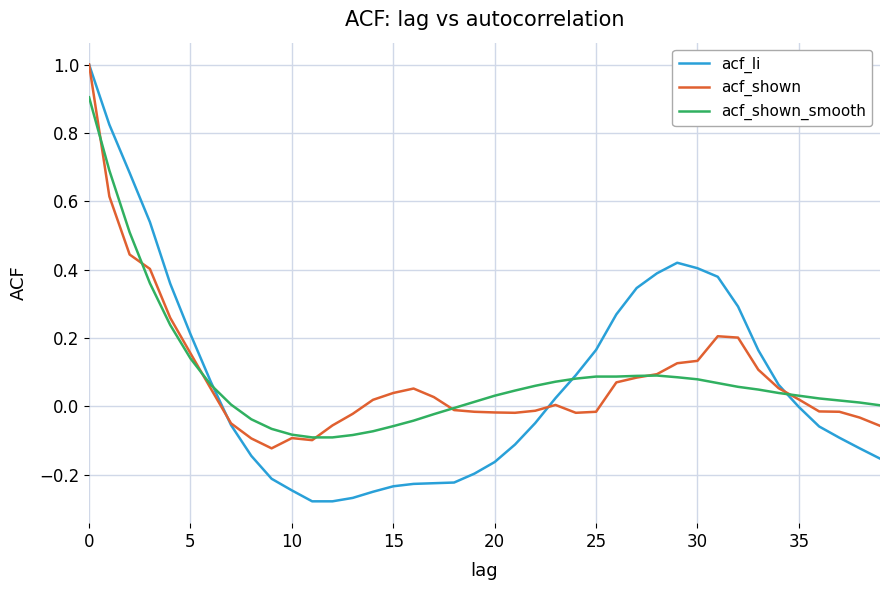

What is the highest value of the acf_shown_smooth series?

0.9